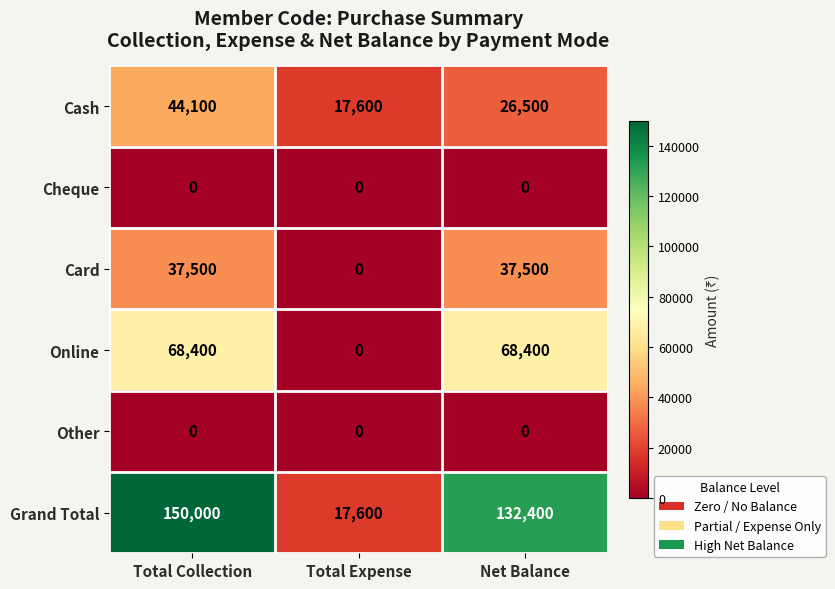

What is the difference between the highest and lowest values at Total Collection?

150000